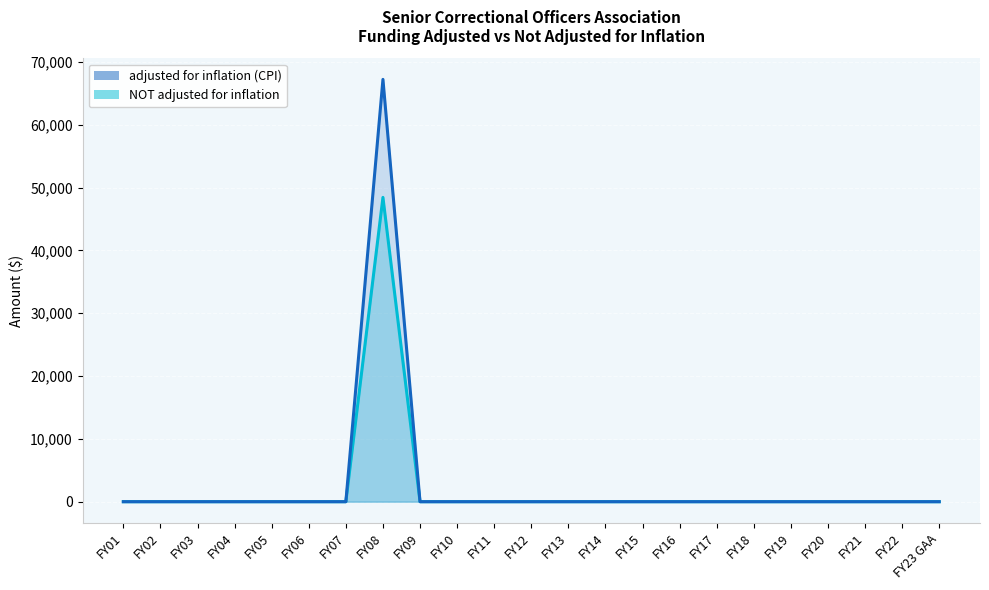

What position from the left is FY04?

4